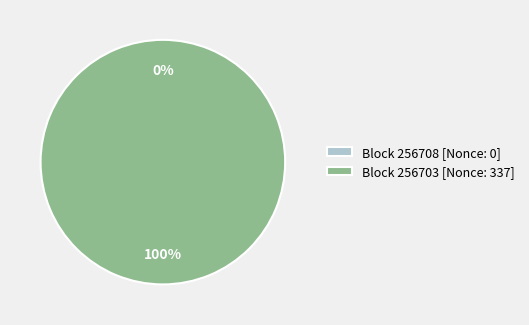

Rank the categories by value from highest to lowest.

256703, 256708